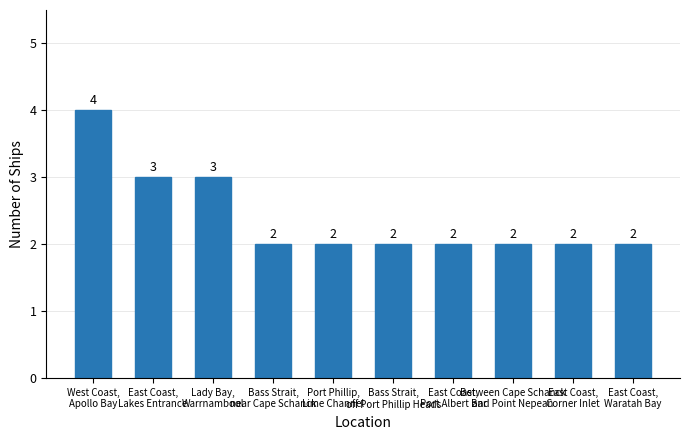

What is the greatest value displayed?

4